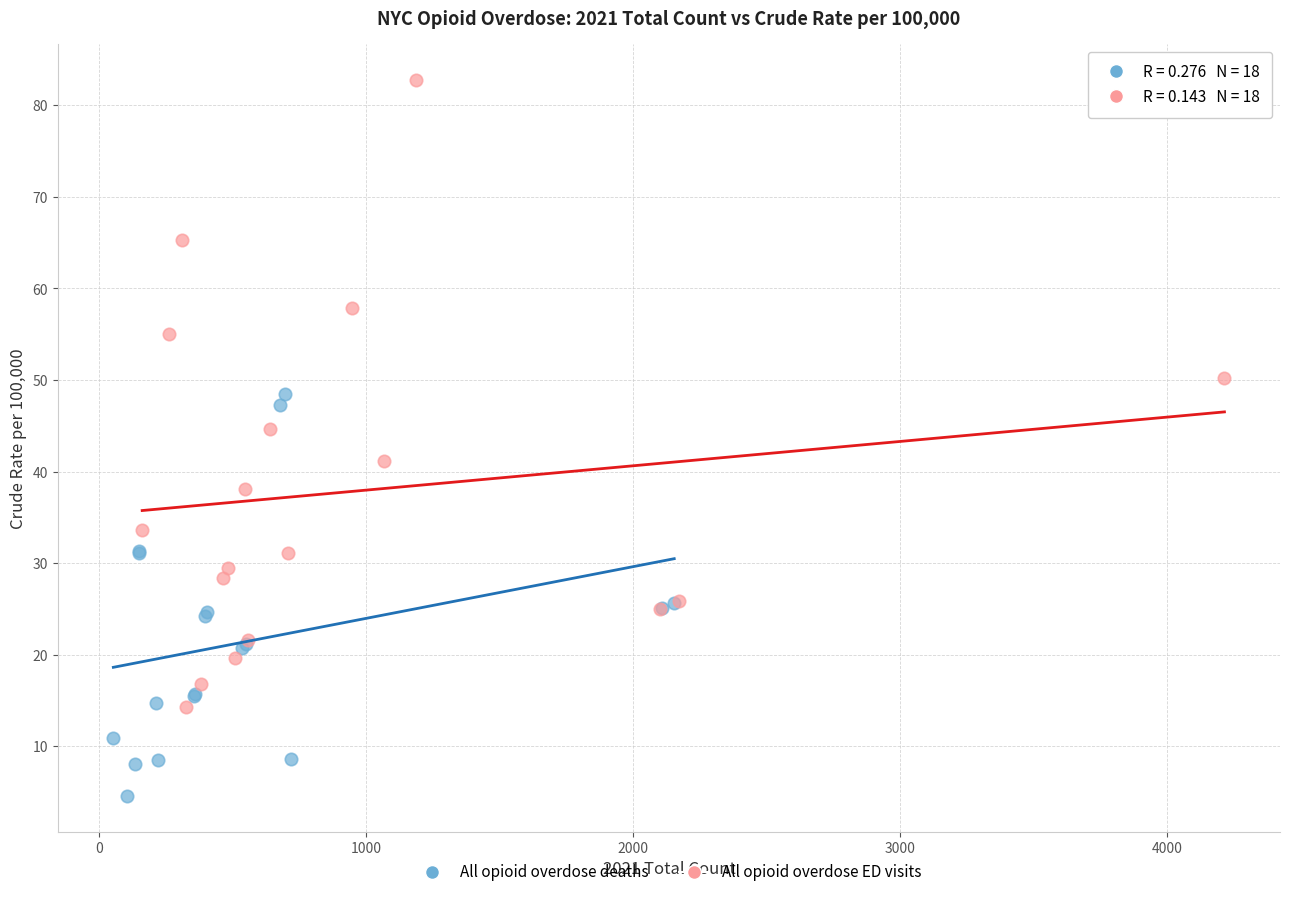

Which series reaches the maximum Y coordinate?

All opioid overdose ED visits